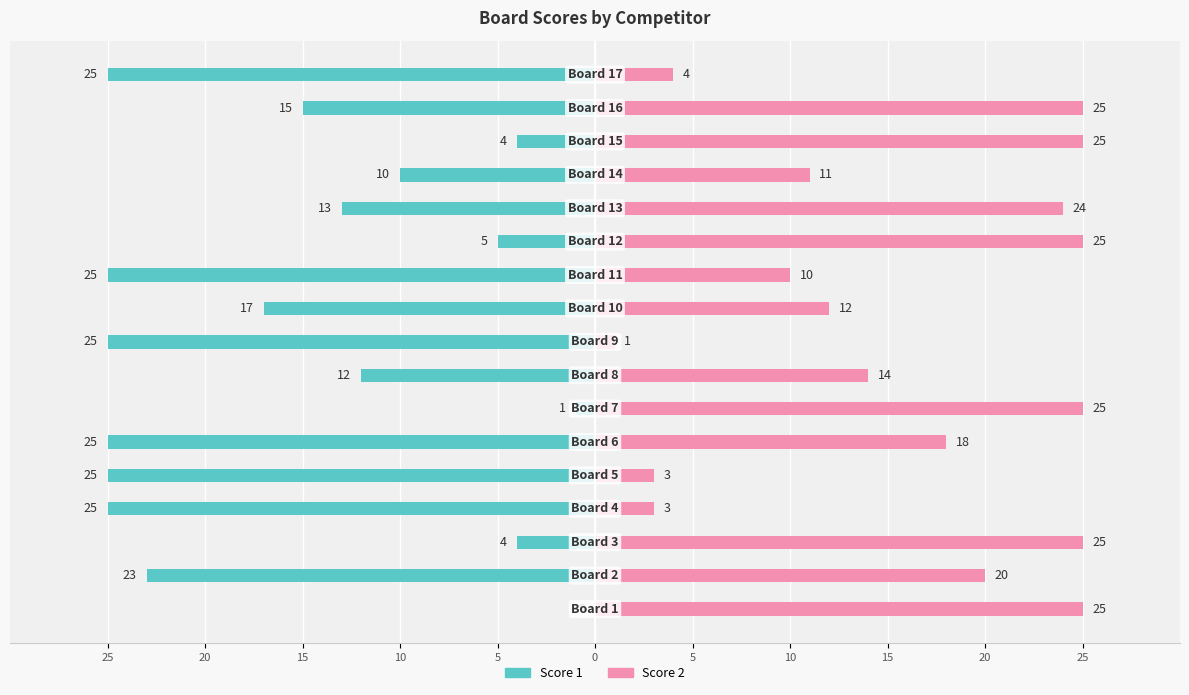

List the series in order of their peak value, lowest first.

Score 1, Score 2